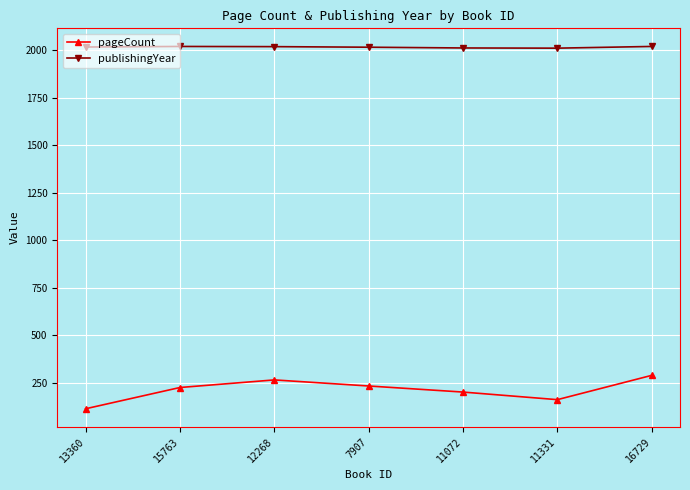

The value of pageCount at 16729 is 466. True or false?

False